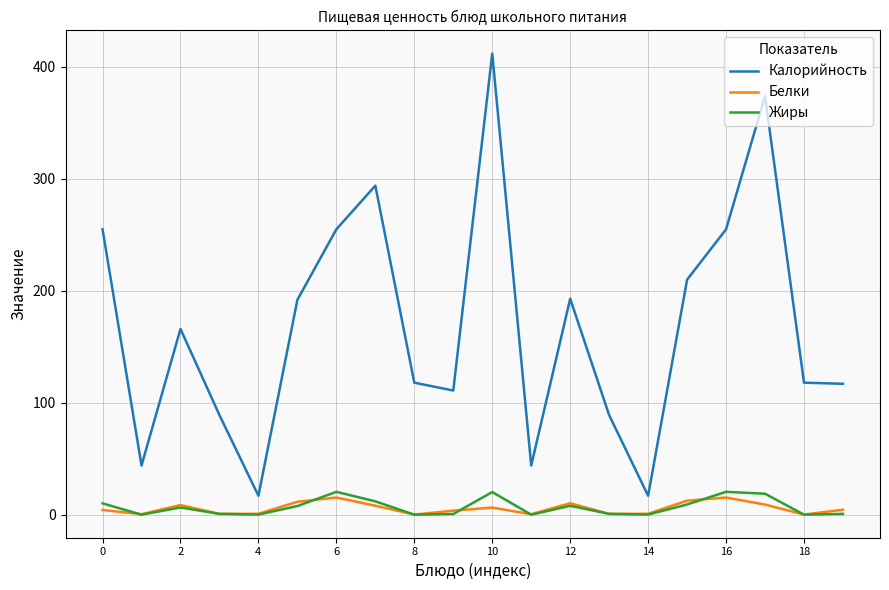

Which series has the largest total across all categories?

Калорийность